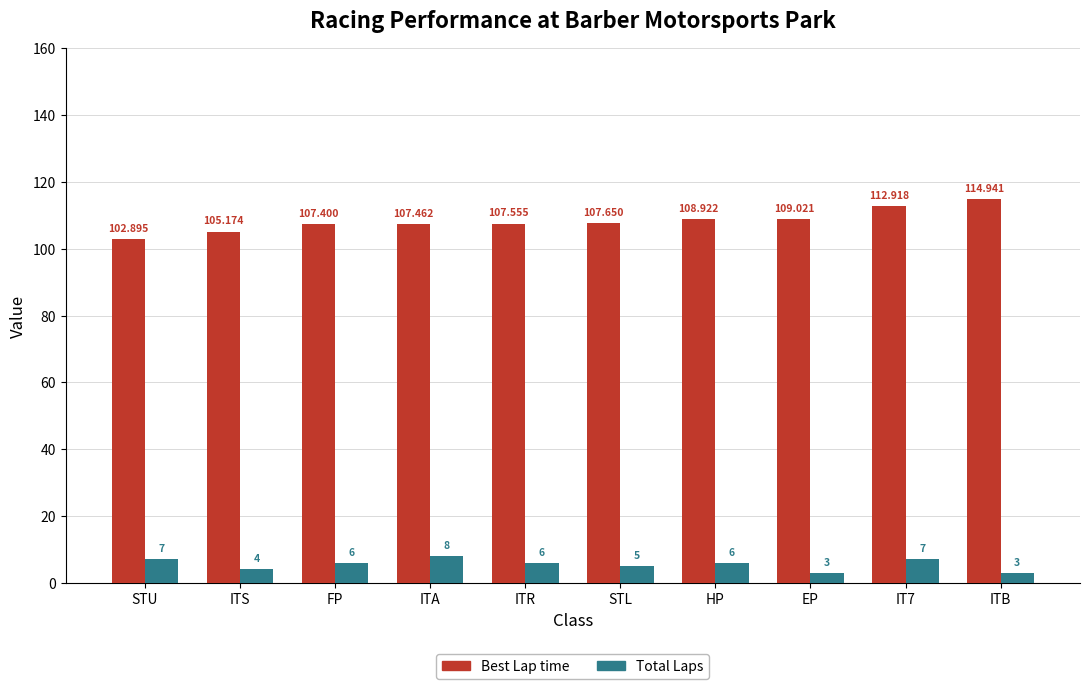

What value does the Total Laps series have at STU?

7.0